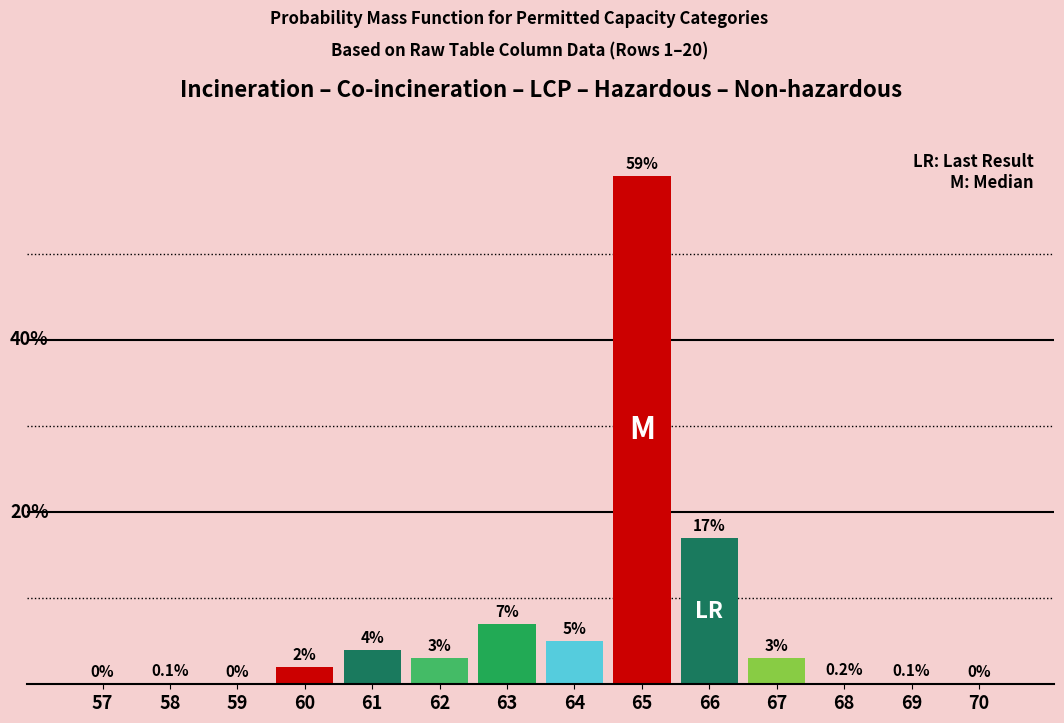

Are the bars horizontal?

No